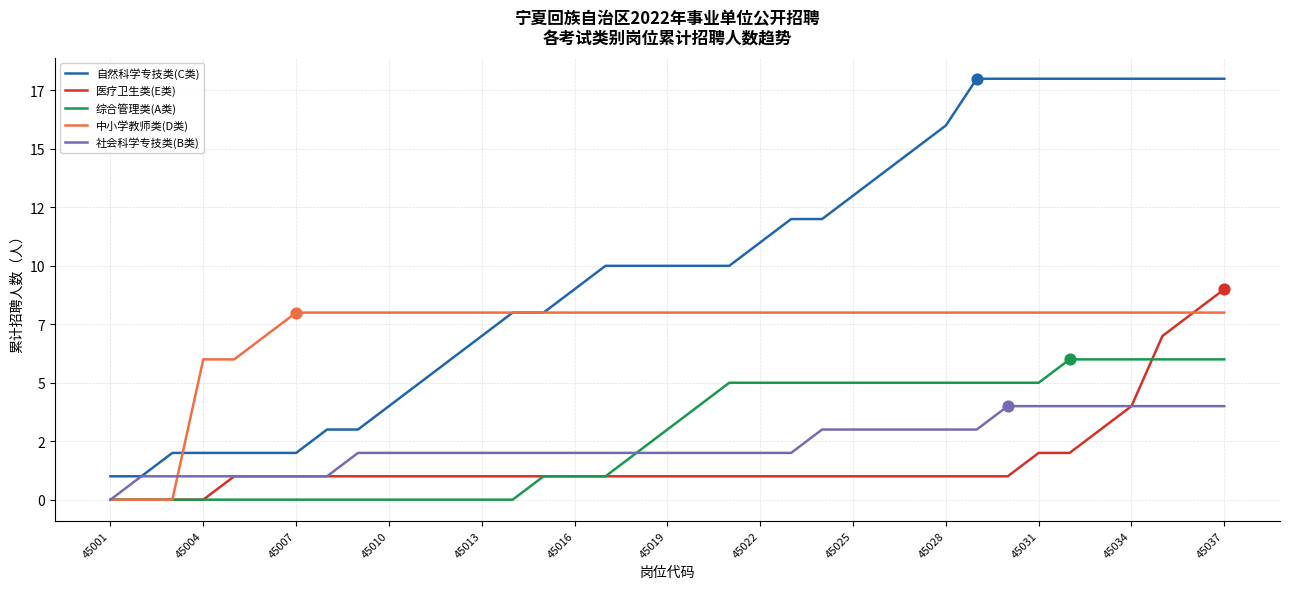

Which series has the largest total across all categories?

自然科学专技类(C类)